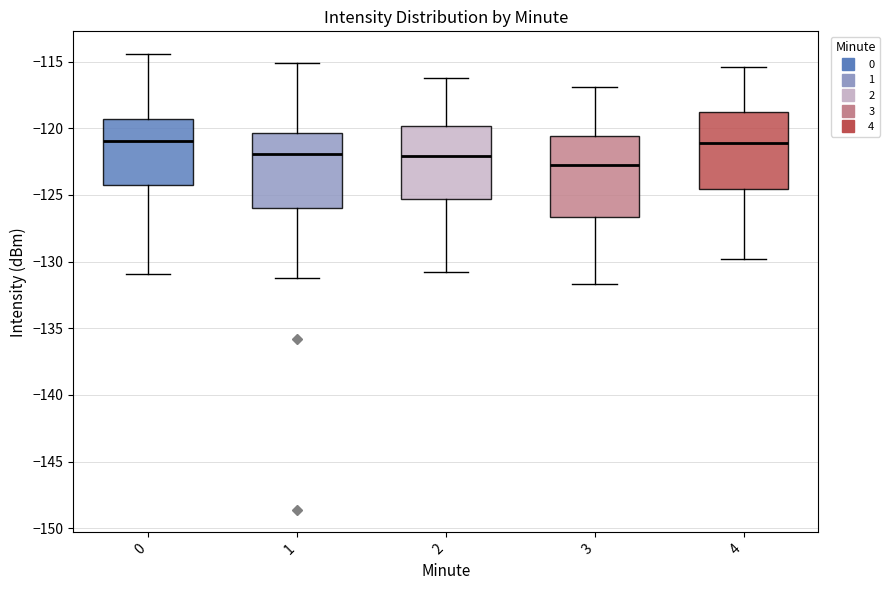

Which box has the lowest median line?

3